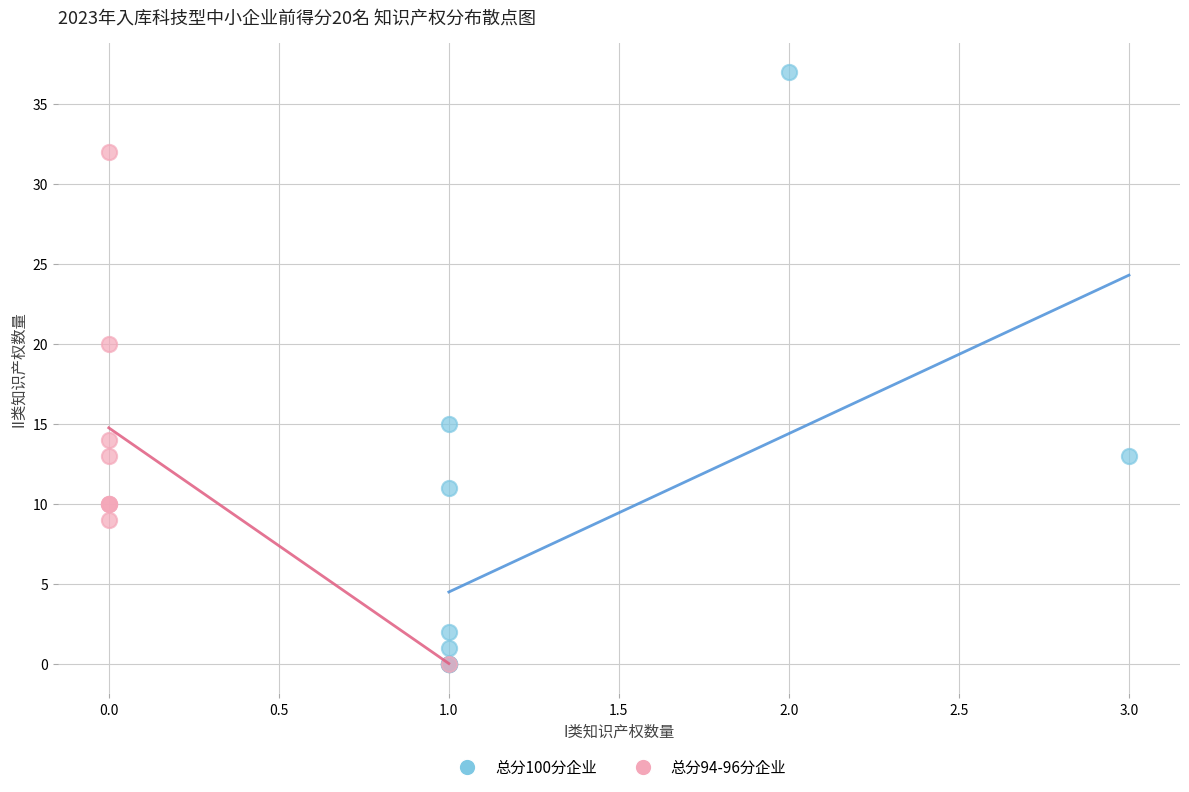

Which series contains the highest Y value?

总分100分企业